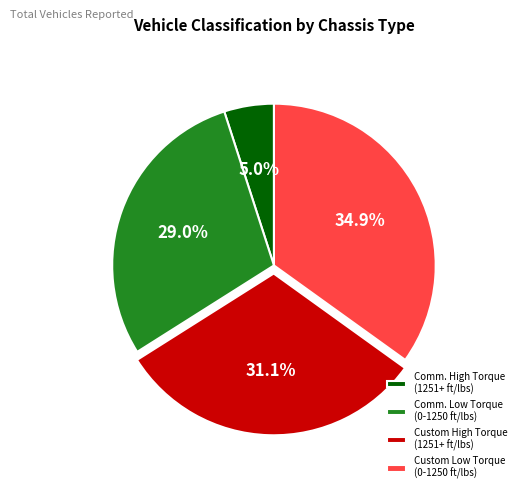

How much of the chart is everything except Comm. High Torque (1251+ ft/lbs)?

95.0%